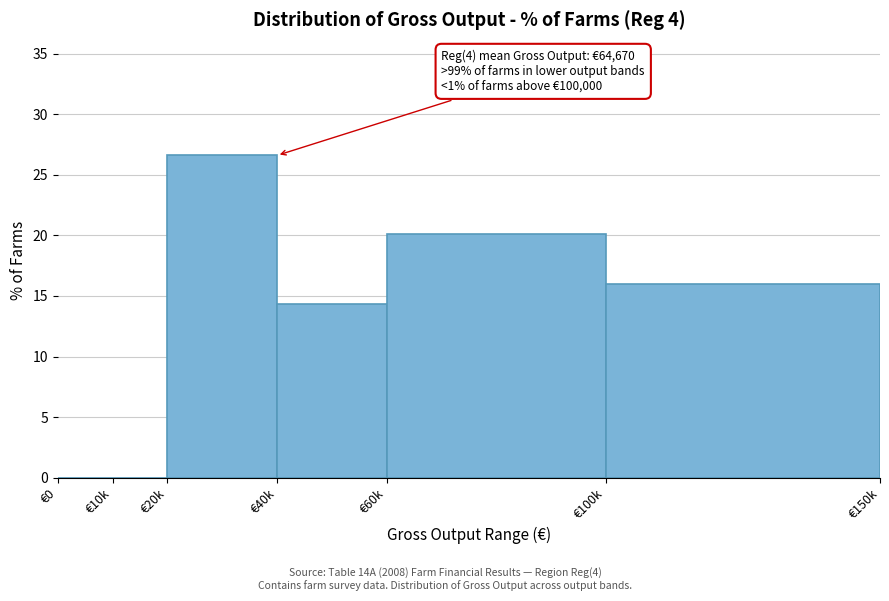

Reading left to right, what are all the values shown in this chart?

€0=0.0	€10k=0.0	€20k=26.6	€40k=14.3	€60k=20.1	€100k=16.0